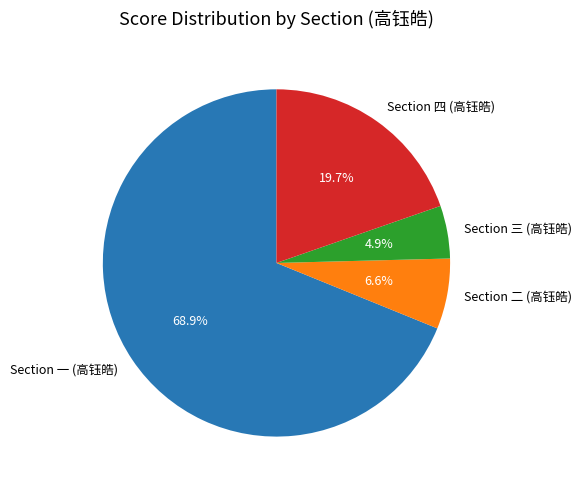

What portion of the pie excludes Section 四 (高钰皓)?

80.3%